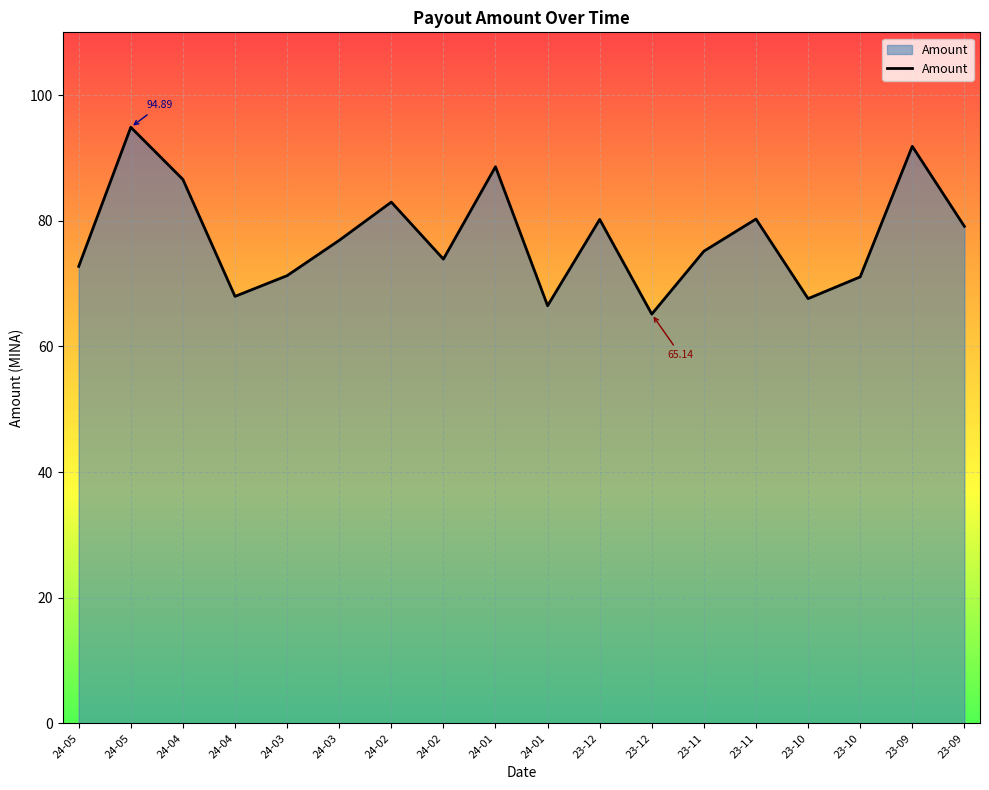

What is the sum of all values?

1392.7